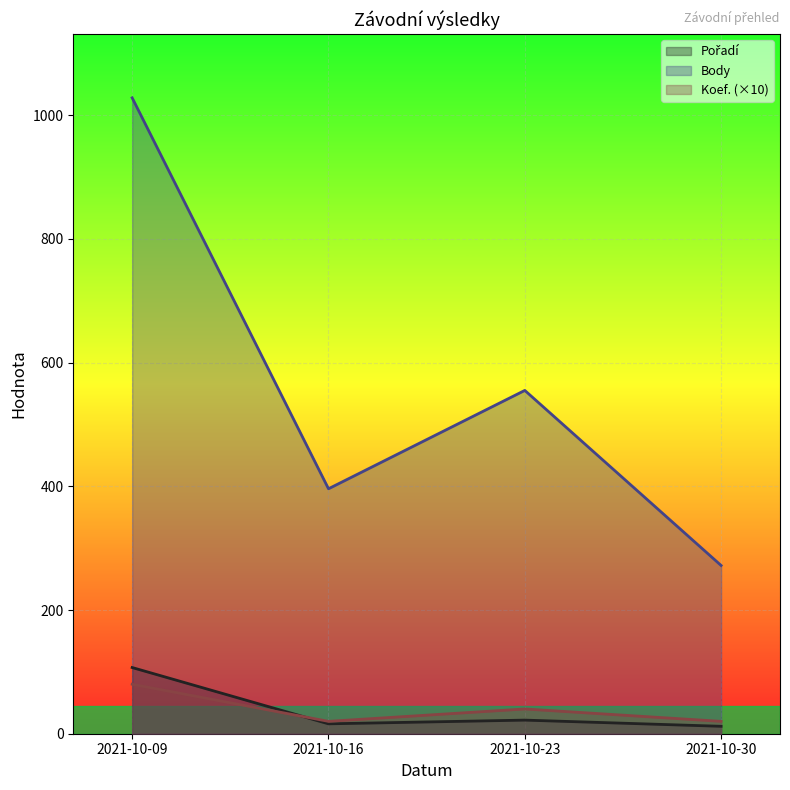

Which series ends up on top after the final intersection of Koef. and Pořadí?

Koef.